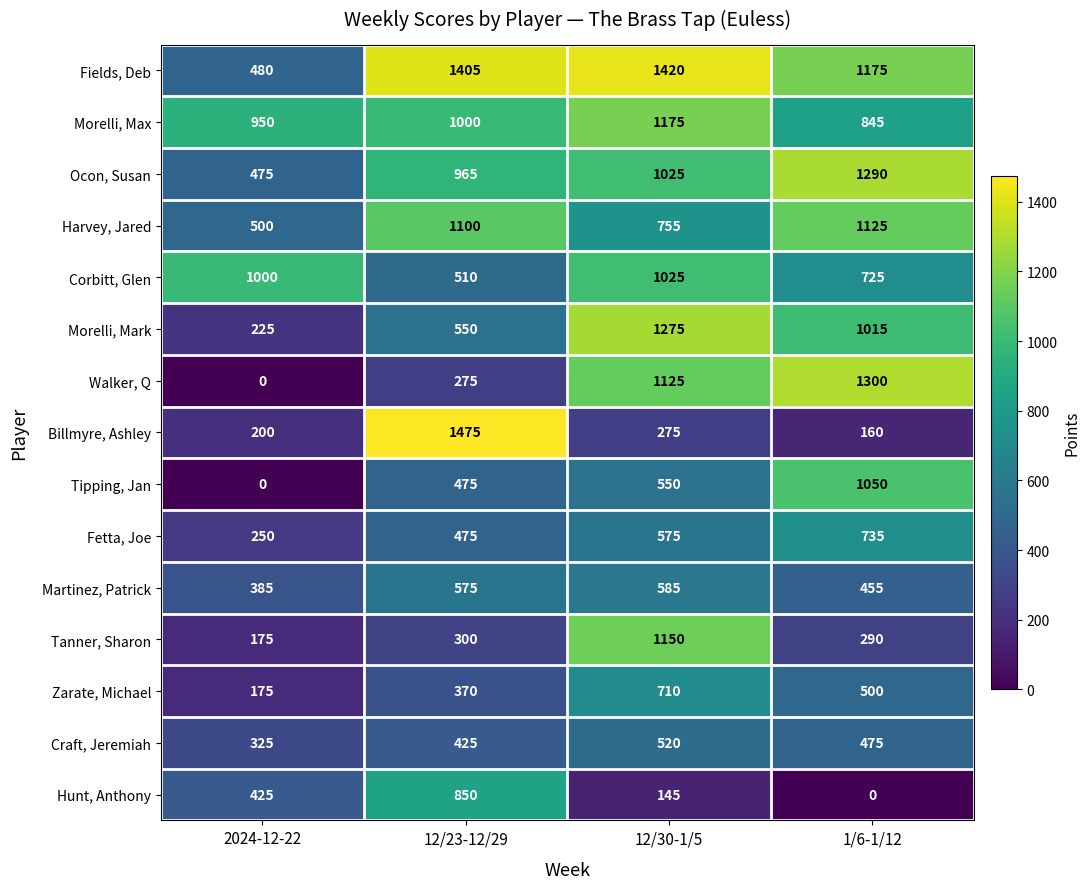

Is it true that Tipping, Jan equals 625 at 12/23-12/29?

False